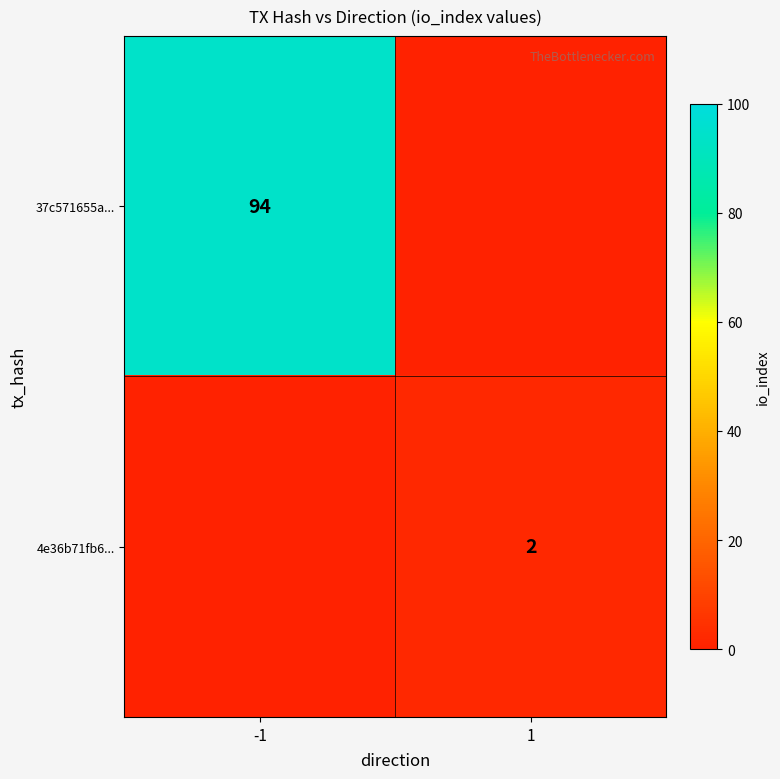

Is it true that 37c571655a... equals 66 at -1?

False